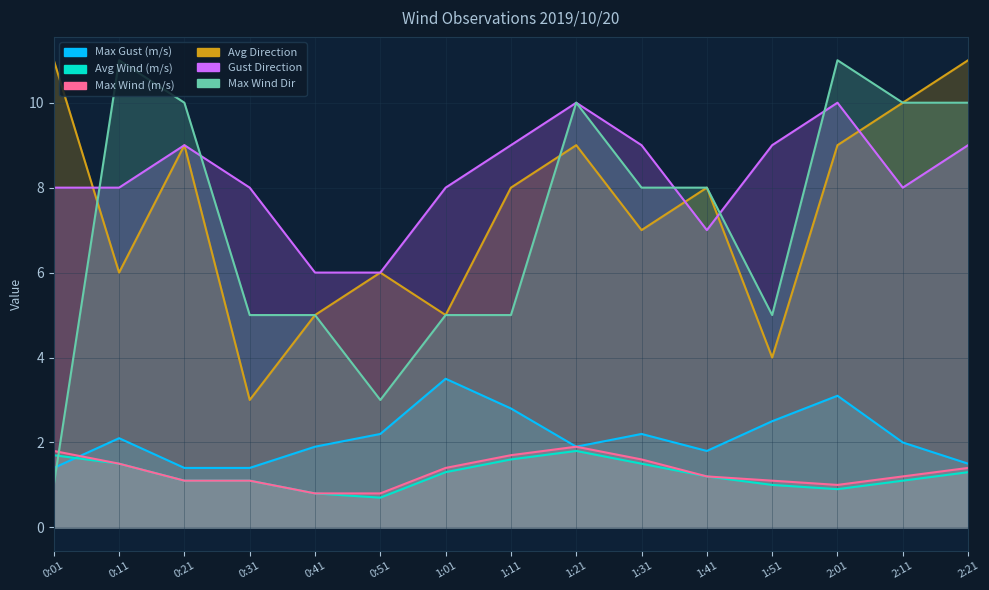

Reading left to right, transcribe all the data shown in this chart.

Max Gust (m/s): 0:01=1.4	0:11=2.1	0:21=1.4	0:31=1.4	0:41=1.9	0:51=2.2	1:01=3.5	1:11=2.8	1:21=1.9	1:31=2.2	1:41=1.8	1:51=2.5	2:01=3.1	2:11=2.0	2:21=1.5
Avg Wind (m/s): 0:01=1.7	0:11=1.5	0:21=1.1	0:31=1.1	0:41=0.8	0:51=0.7	1:01=1.3	1:11=1.6	1:21=1.8	1:31=1.5	1:41=1.2	1:51=1.0	2:01=0.9	2:11=1.1	2:21=1.3
Max Wind (m/s): 0:01=1.8	0:11=1.5	0:21=1.1	0:31=1.1	0:41=0.8	0:51=0.8	1:01=1.4	1:11=1.7	1:21=1.9	1:31=1.6	1:41=1.2	1:51=1.1	2:01=1.0	2:11=1.2	2:21=1.4
Avg Direction: 0:01=11.0	0:11=6.0	0:21=9.0	0:31=3.0	0:41=5.0	0:51=6.0	1:01=5.0	1:11=8.0	1:21=9.0	1:31=7.0	1:41=8.0	1:51=4.0	2:01=9.0	2:11=10.0	2:21=11.0
Gust Direction: 0:01=8.0	0:11=8.0	0:21=9.0	0:31=8.0	0:41=6.0	0:51=6.0	1:01=8.0	1:11=9.0	1:21=10.0	1:31=9.0	1:41=7.0	1:51=9.0	2:01=10.0	2:11=8.0	2:21=9.0
Max Wind Dir: 0:01=1.0	0:11=11.0	0:21=10.0	0:31=5.0	0:41=5.0	0:51=3.0	1:01=5.0	1:11=5.0	1:21=10.0	1:31=8.0	1:41=8.0	1:51=5.0	2:01=11.0	2:11=10.0	2:21=10.0